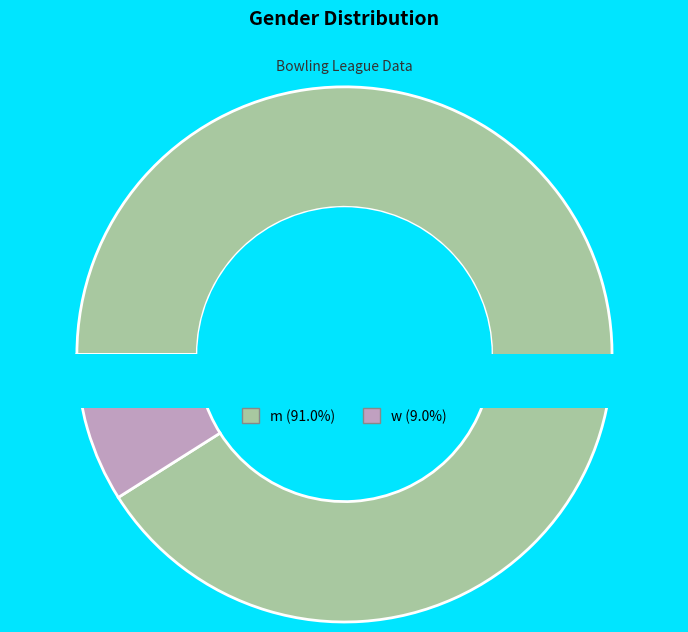

Count the number of slices in the pie.

2